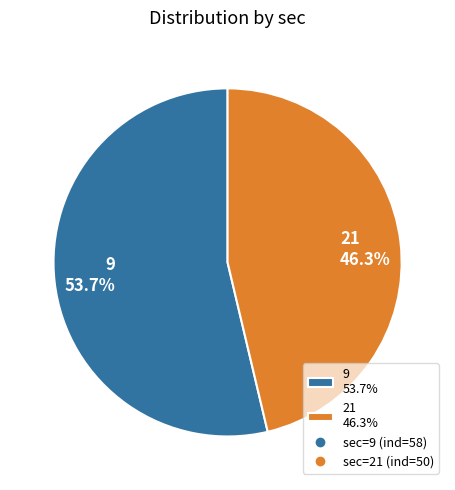

Is there any slice that represents more than half of the pie?

Yes